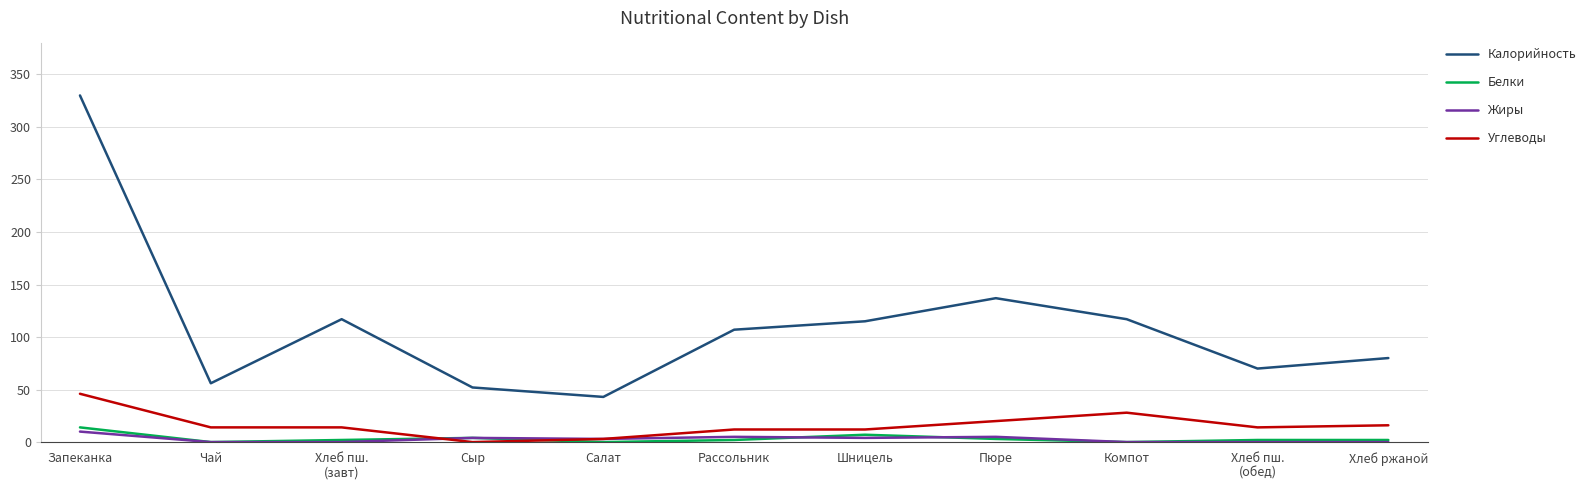

What is the difference between the maximum and minimum values in the Белки series?

14